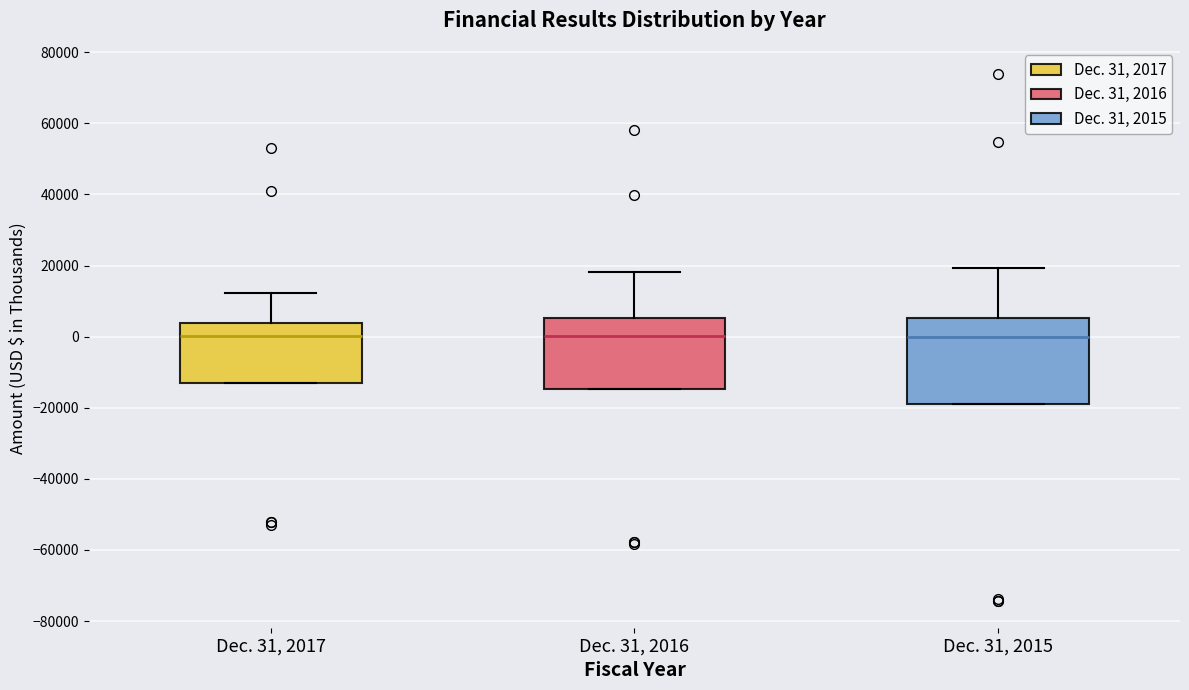

Comparing the boxes themselves (not the whiskers), which one is the tallest?

Dec. 31, 2015